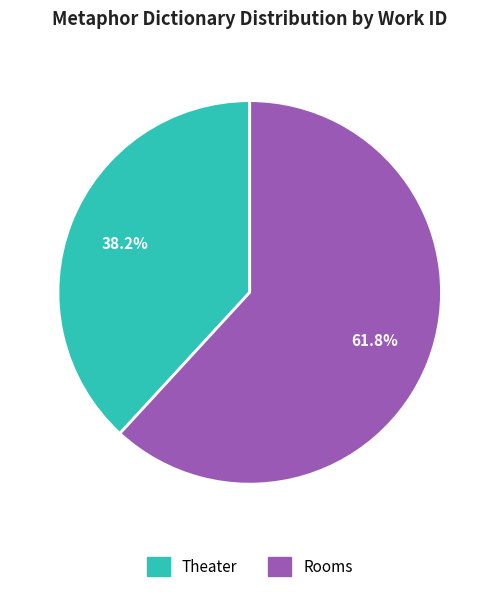

How many segments does this pie chart have?

2